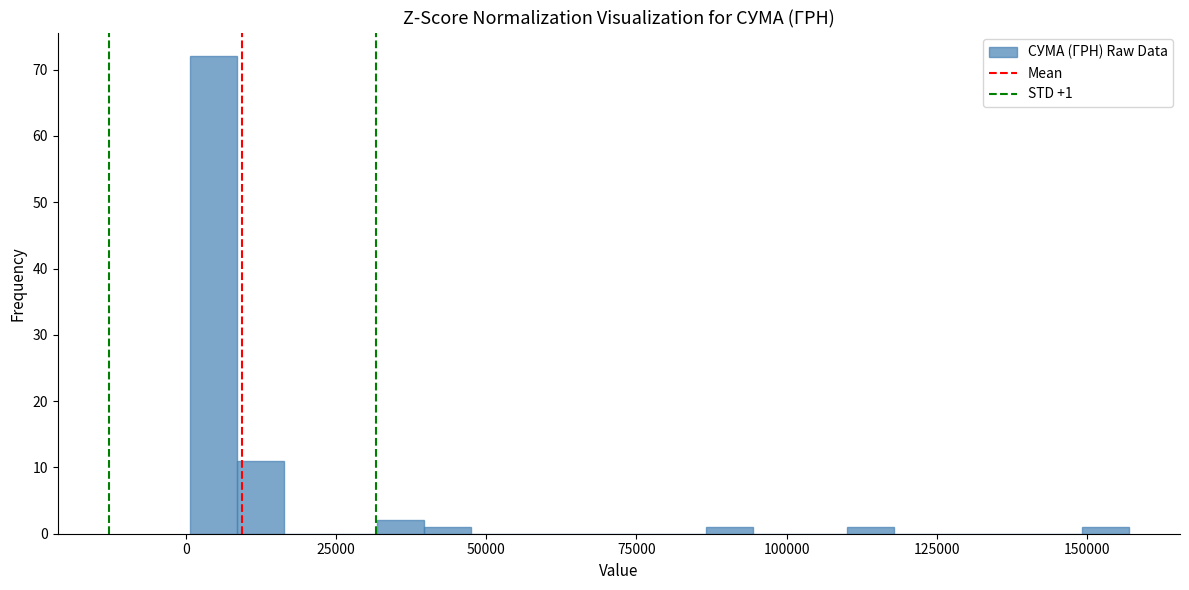

Read against the x-axis, roughly where is the centre of the tallest bar?

5000